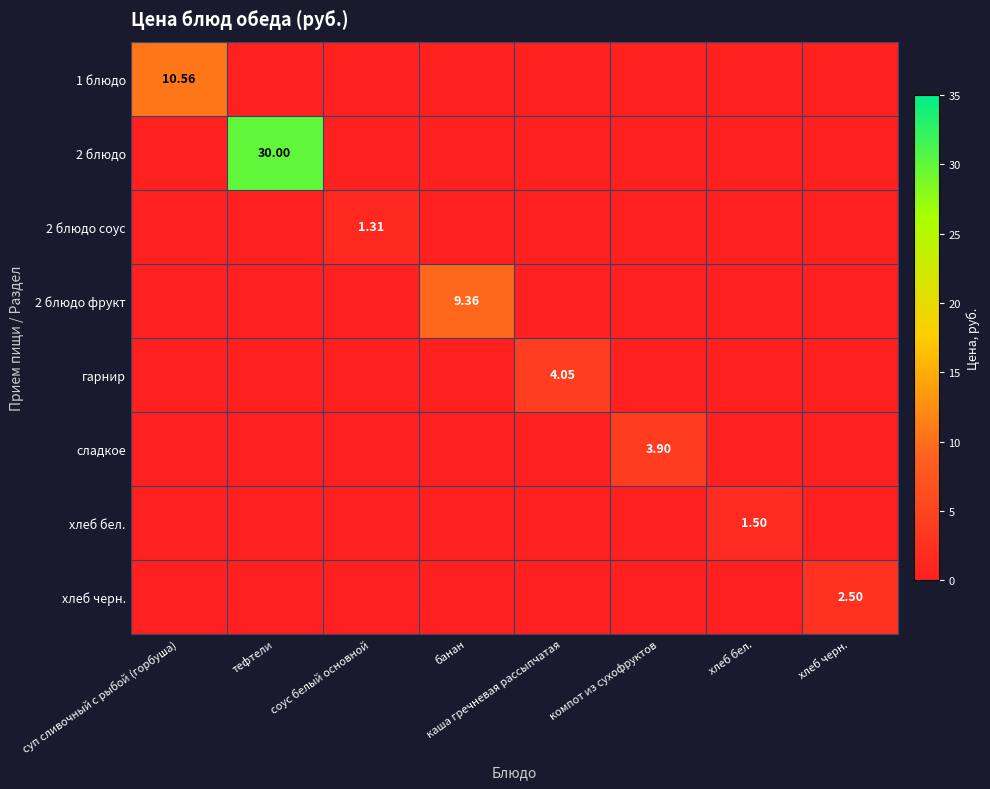

At каша гречневая рассыпчатая, list the series in order from smallest to largest.

1 блюдо, 2 блюдо, 2 блюдо соус, 2 блюдо фрукт, сладкое, хлеб бел., хлеб черн., гарнир